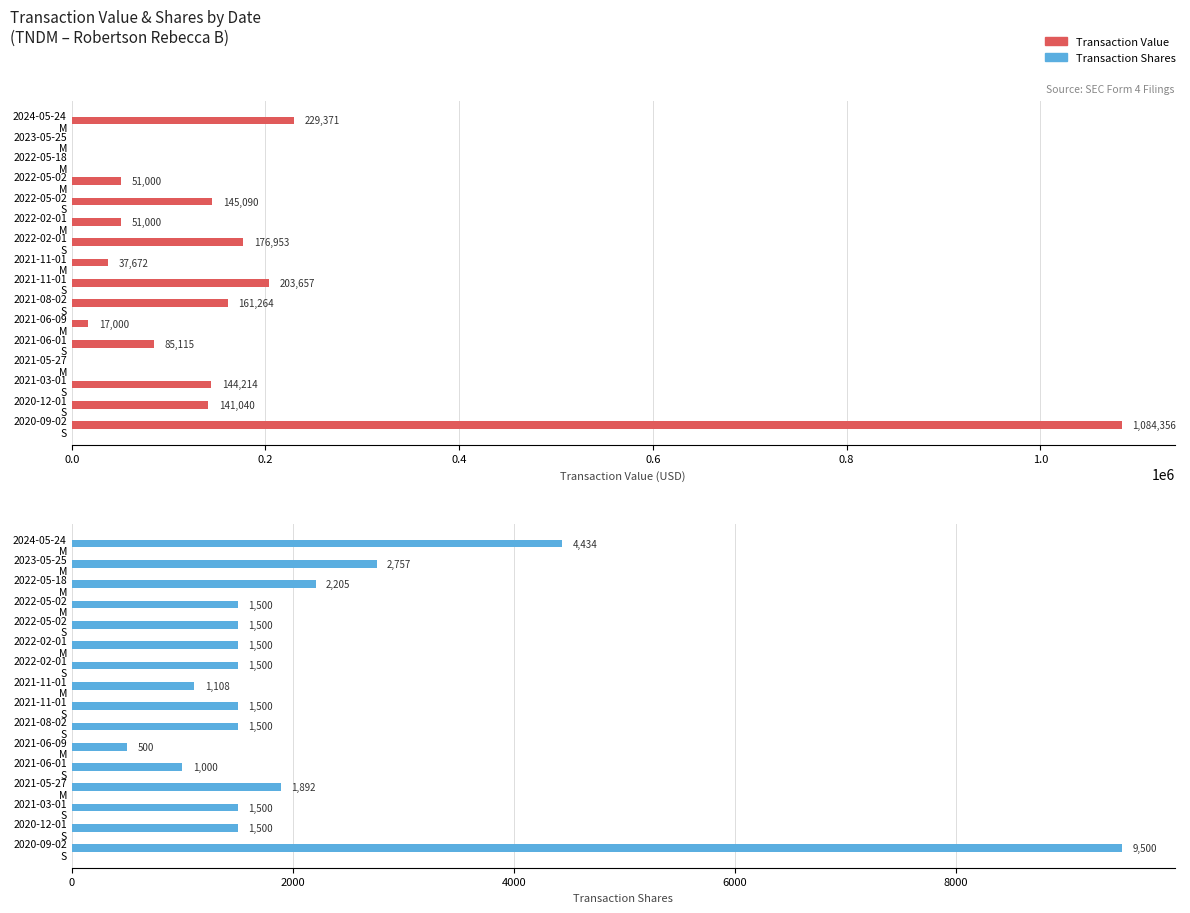

Are the bars horizontal?

Yes